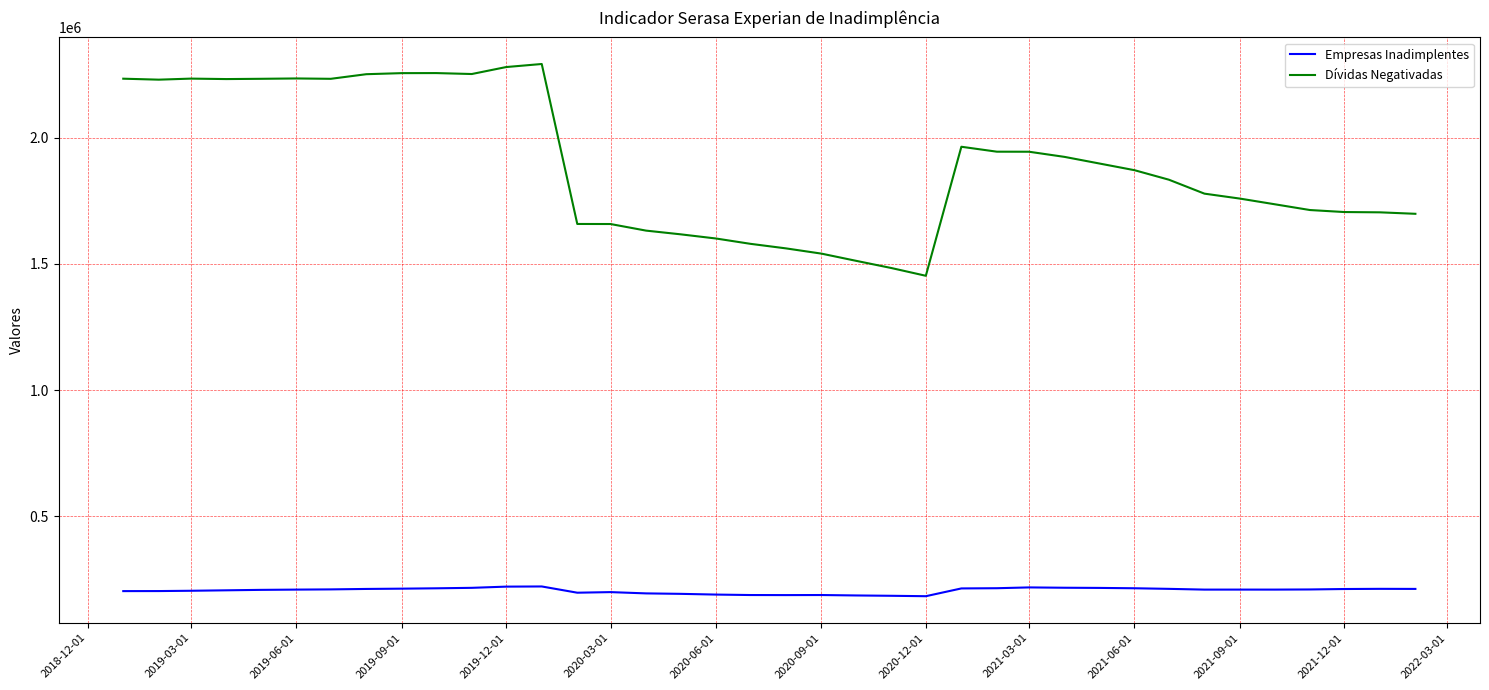

List the series in order of their peak value, highest first.

Dívidas Negativadas, Empresas Inadimplentes